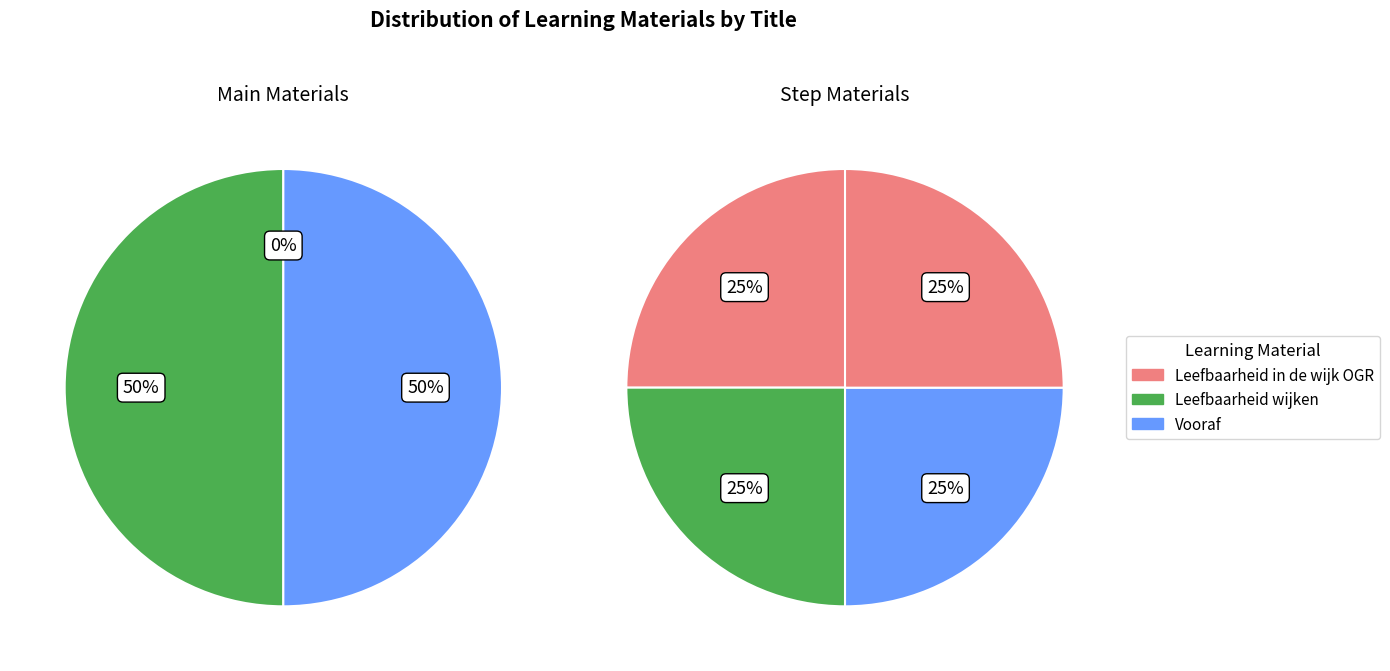

Is Leefbaarheid in de wijk OGR the majority of the pie?

No